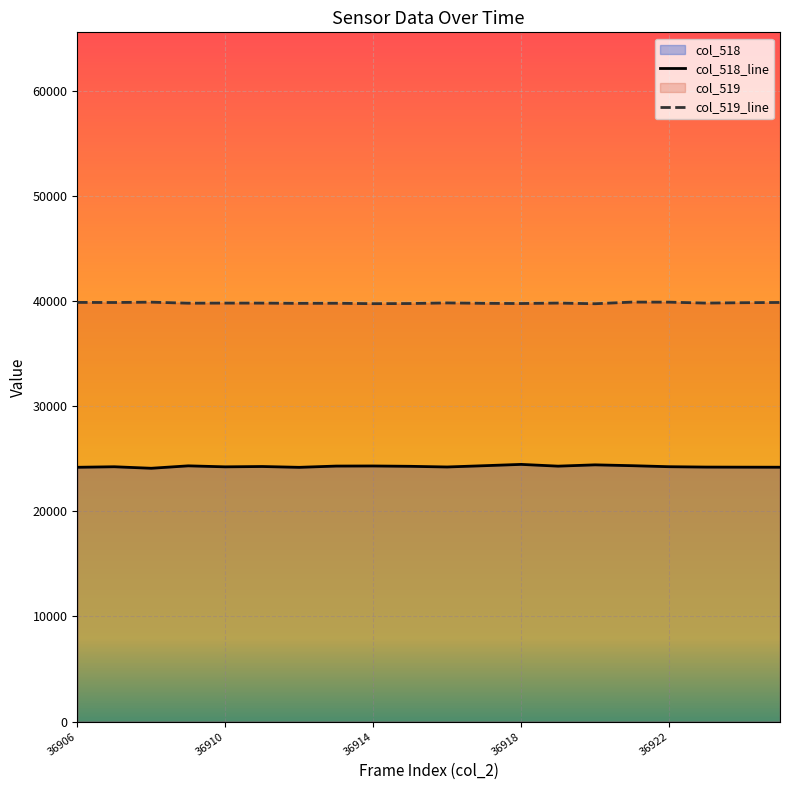

True or false: col_518_line and col_519_line cross at least once.

False